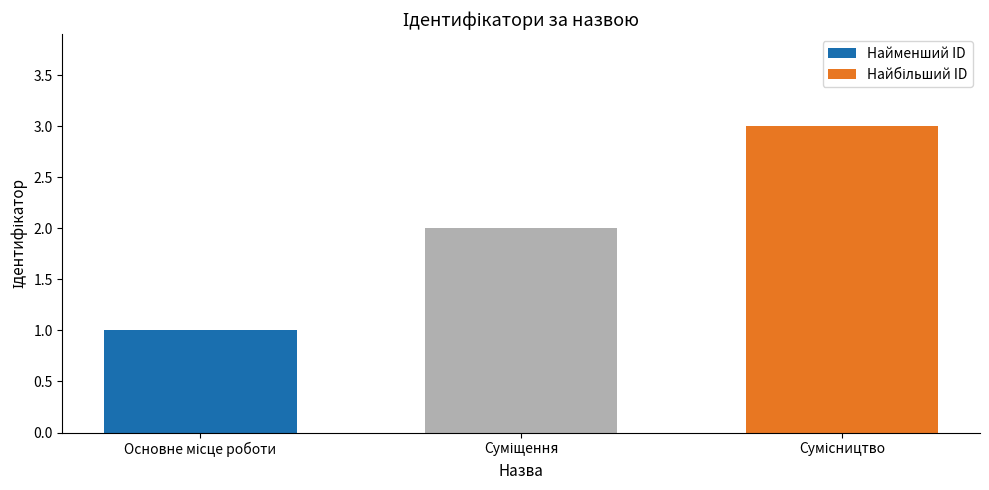

What is the minimum value shown in the chart?

1